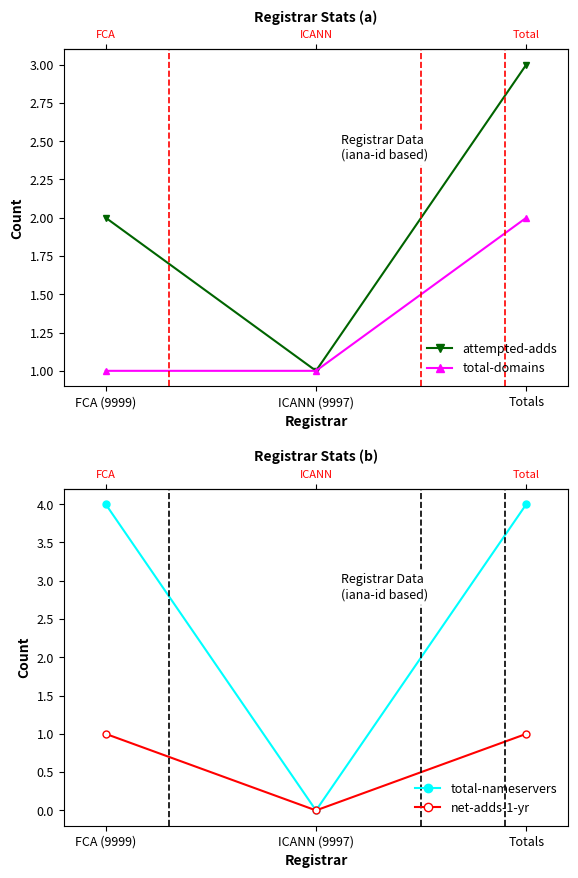

What is the sum of the total-domains values at Totals and FCA (9999)?

3